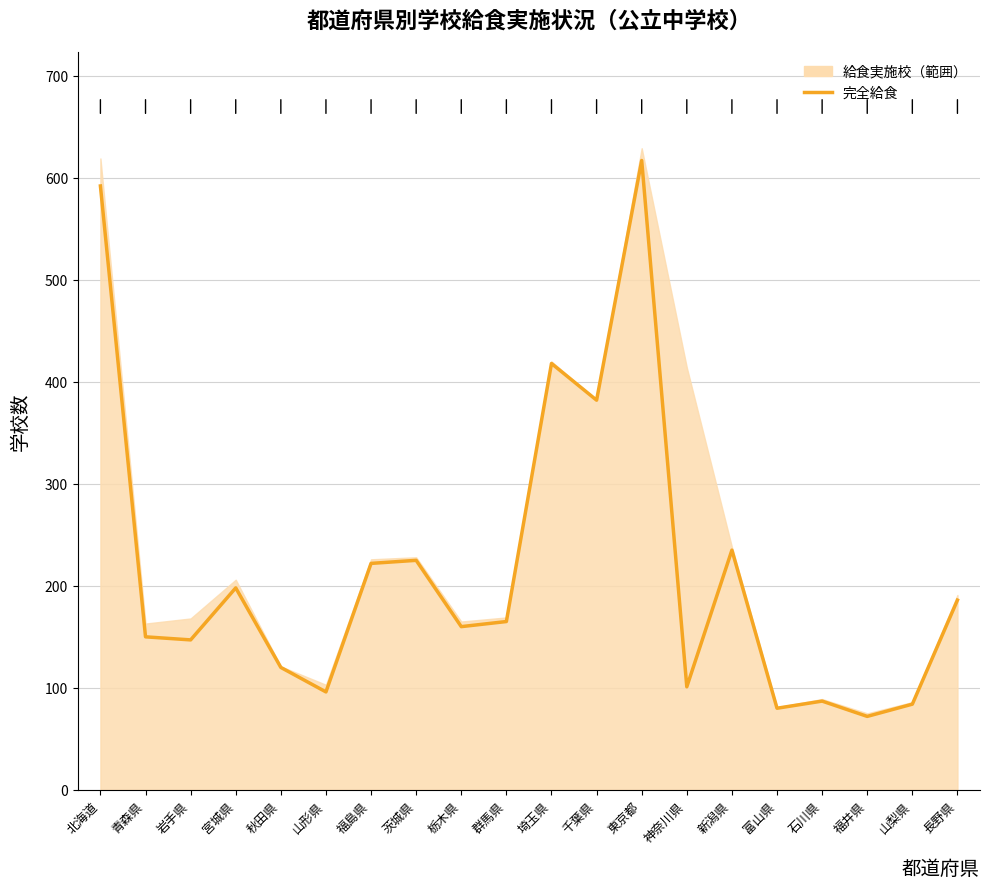

True or false: the data shows 231 at 青森県.

False